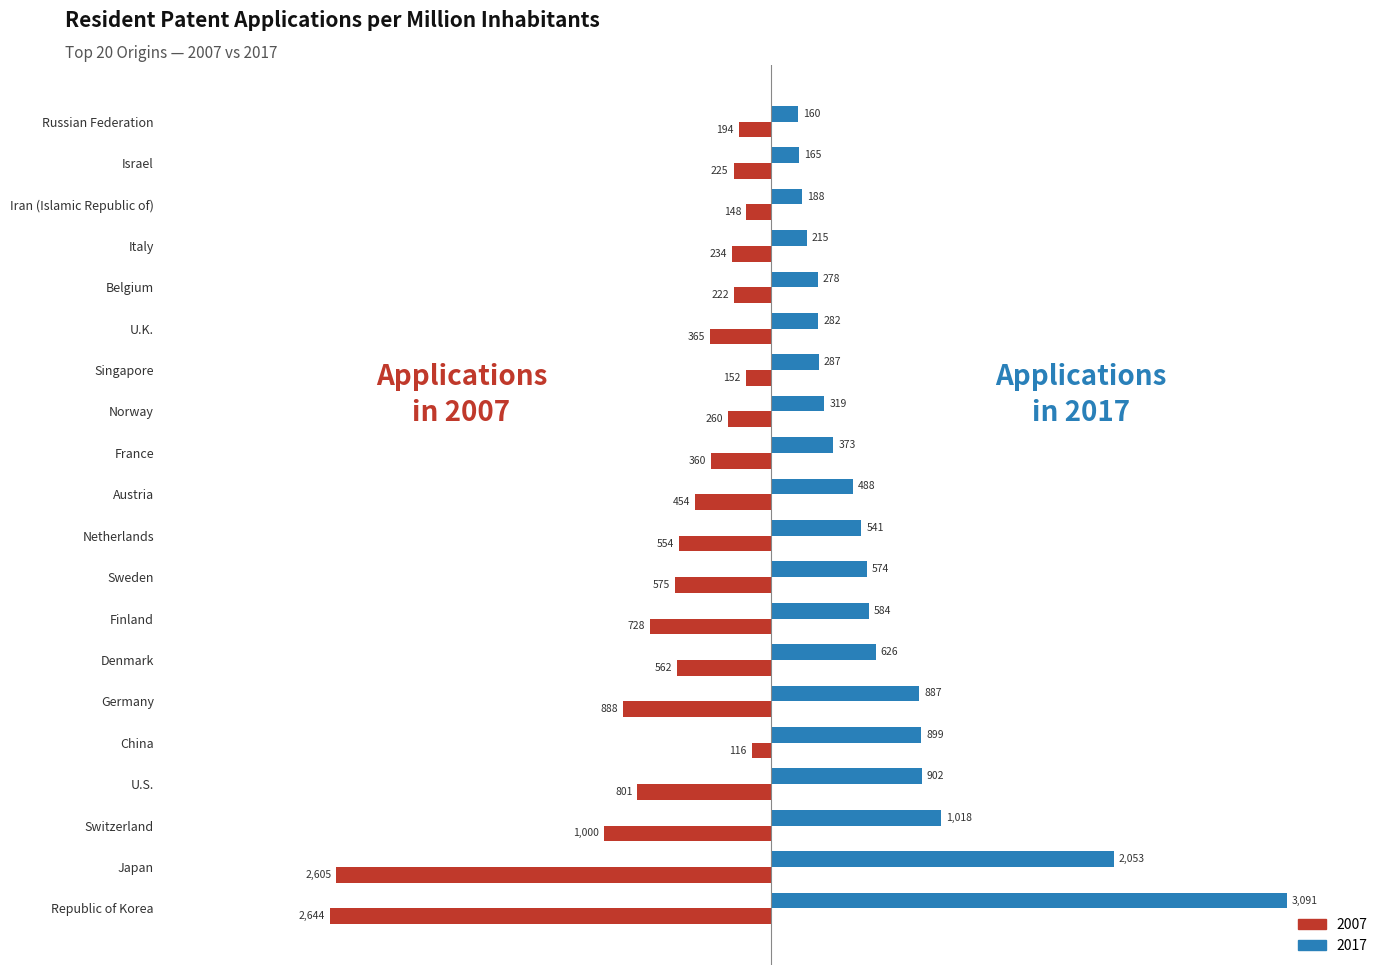

List the series in order of their peak value, highest first.

2017, 2007